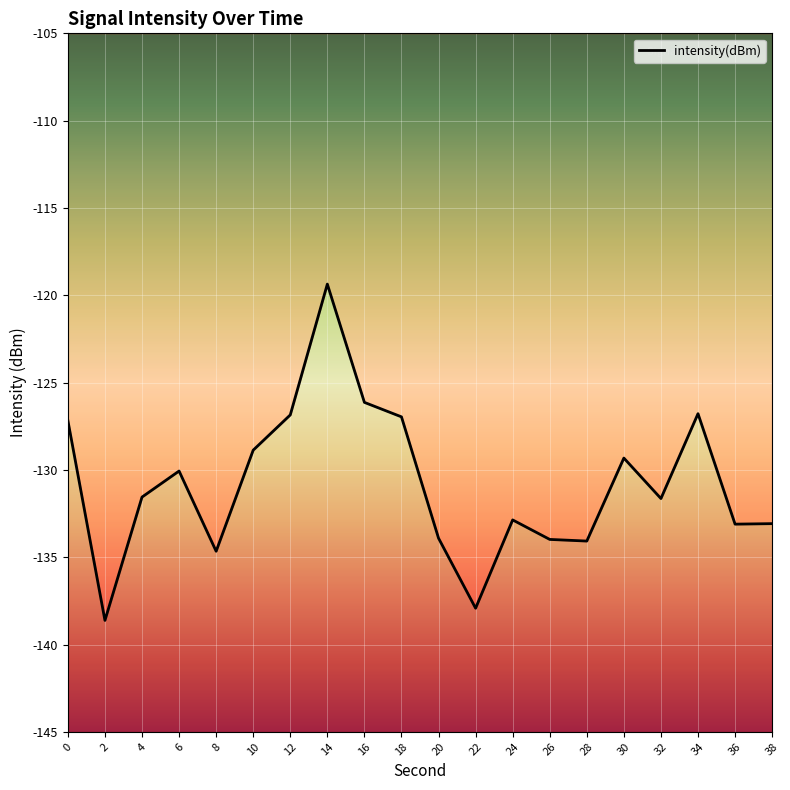

At which category does the chart reach its peak across all series?

14